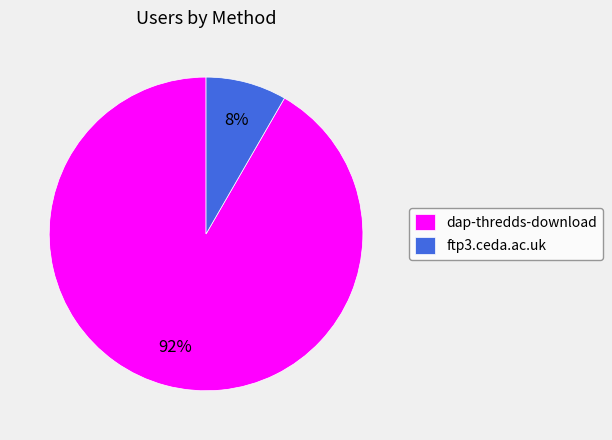

Rank the categories by value from lowest to highest.

ftp3.ceda.ac.uk, dap-thredds-download